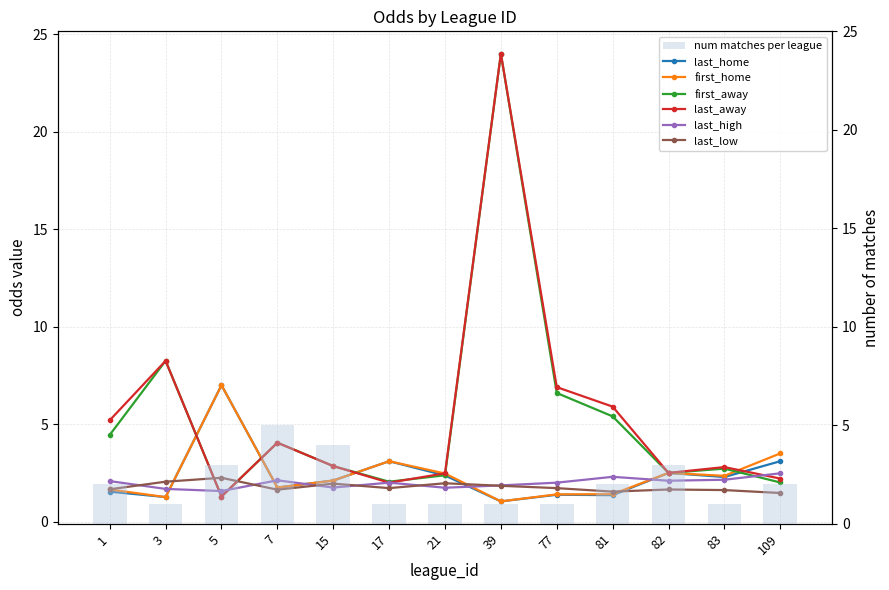

What is the minimum value shown in the chart?

1.0